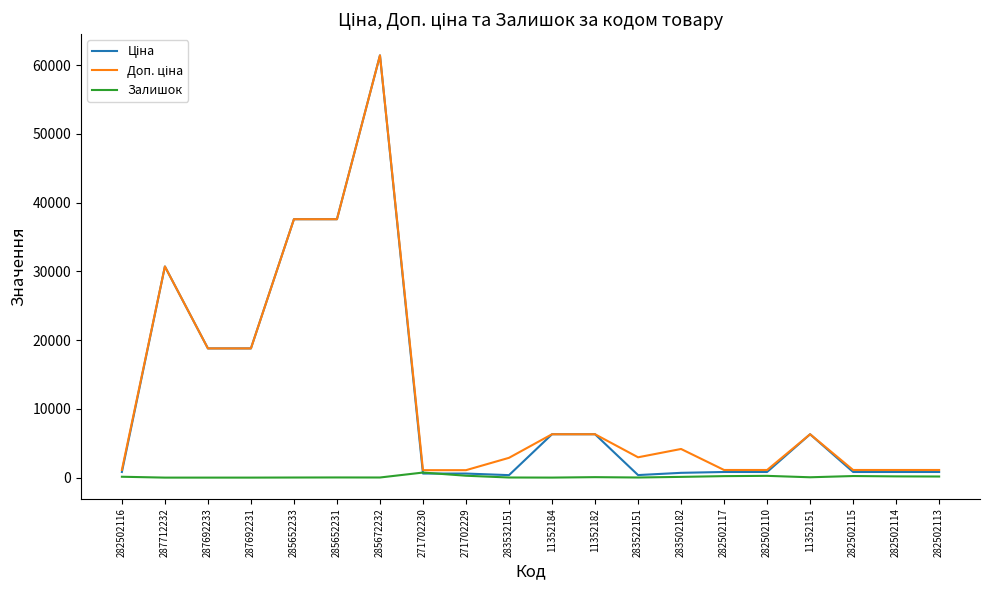

The Залишок series shows 106.0 at 283502182. True or false?

True